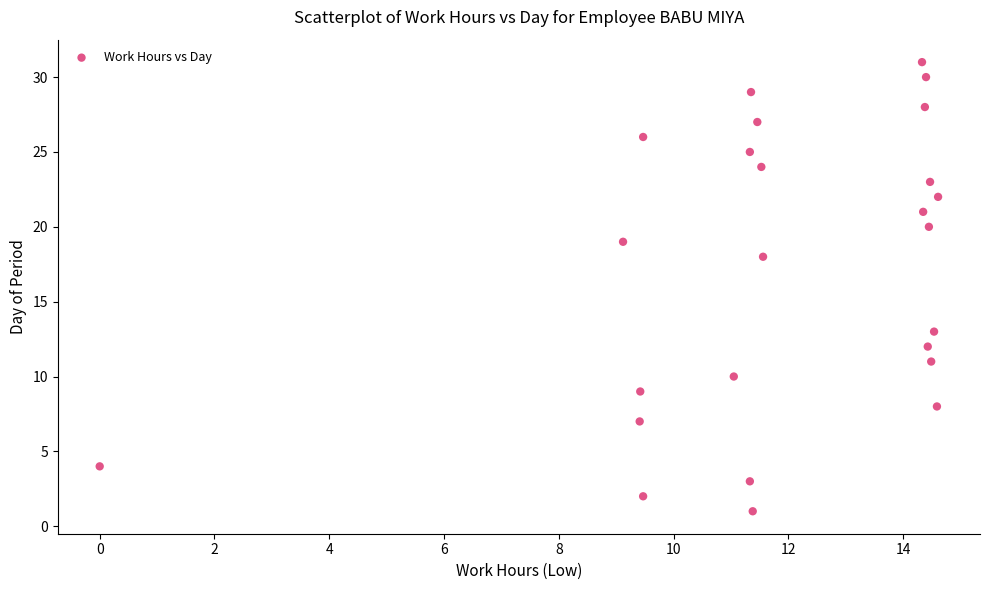

What Y value in the scatter plot is closest to 16?

18